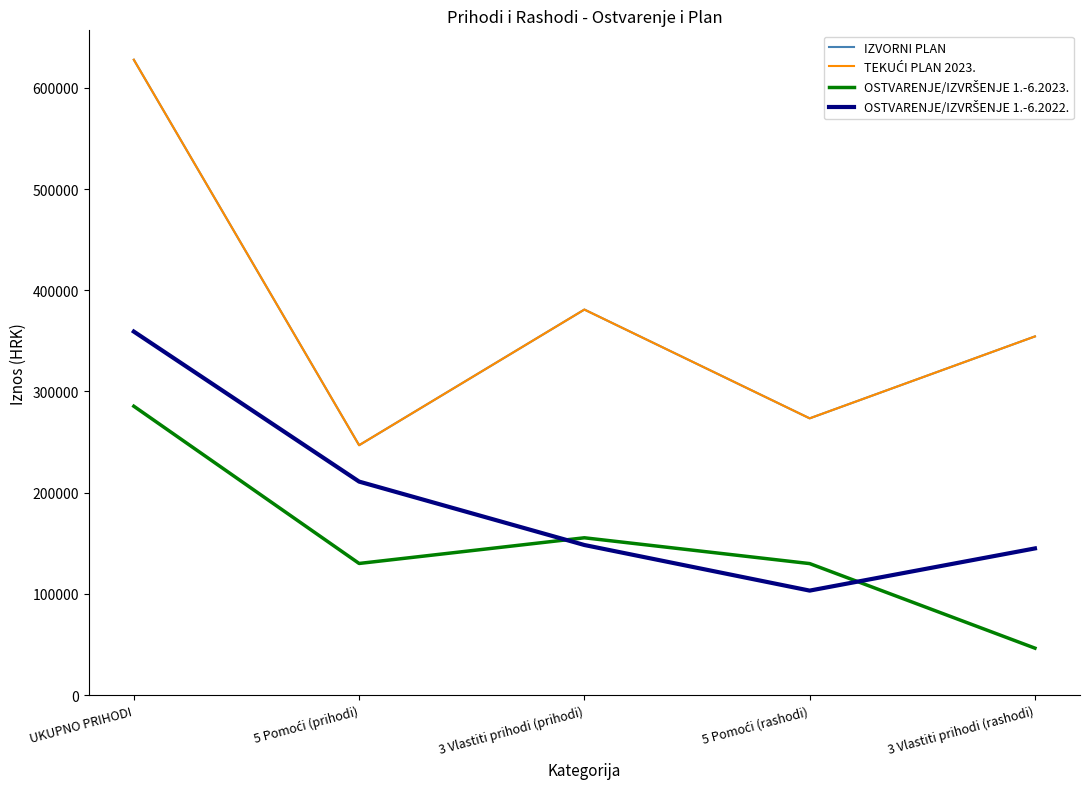

At 5 Pomoći (prihodi), list the series in order from largest to smallest.

IZVORNI PLAN, TEKUĆI PLAN 2023., OSTVARENJE/IZVRŠENJE 1.-6.2022., OSTVARENJE/IZVRŠENJE 1.-6.2023.